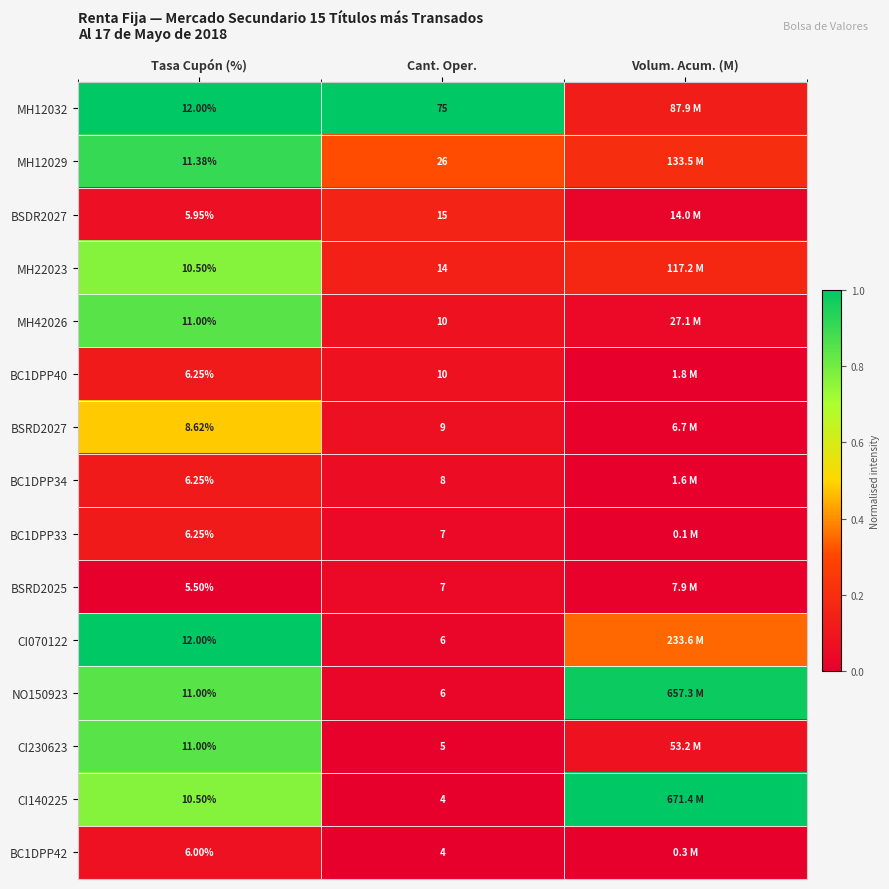

Is the value of CI070122 at Tasa Cupón (%) greater than the value of BC1DPP33 at Cant. Oper.?

Yes